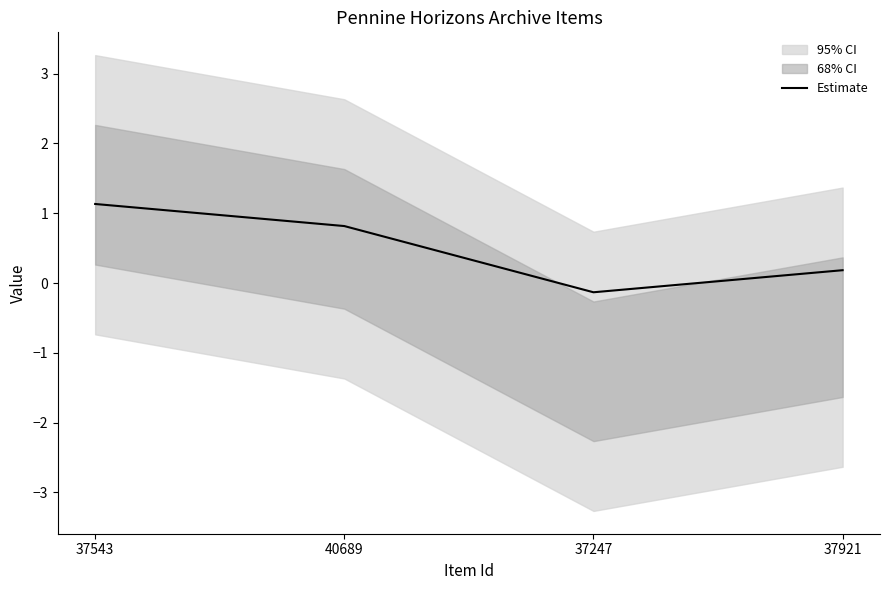

How many lines are shown in the chart?

1